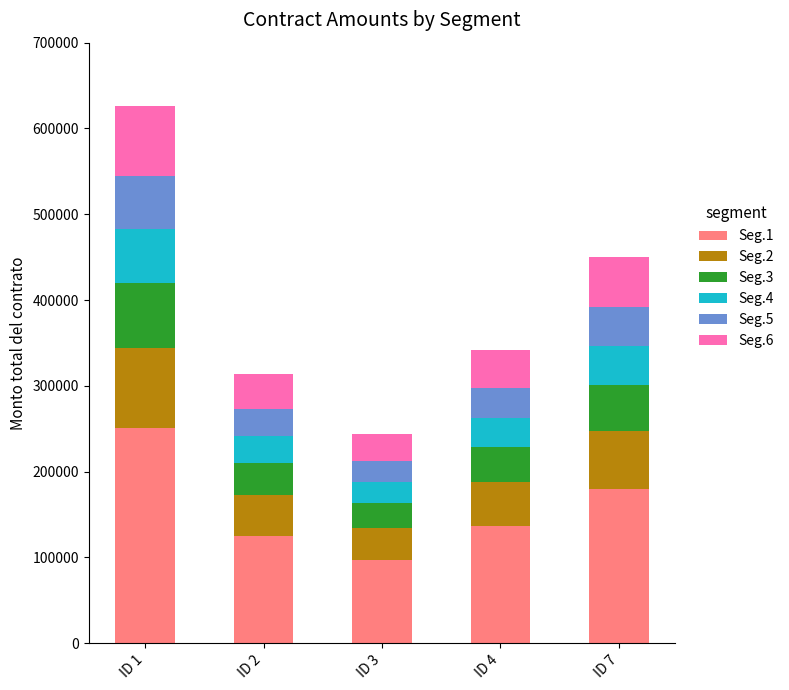

What is the maximum value for Seg.1?

250560.0